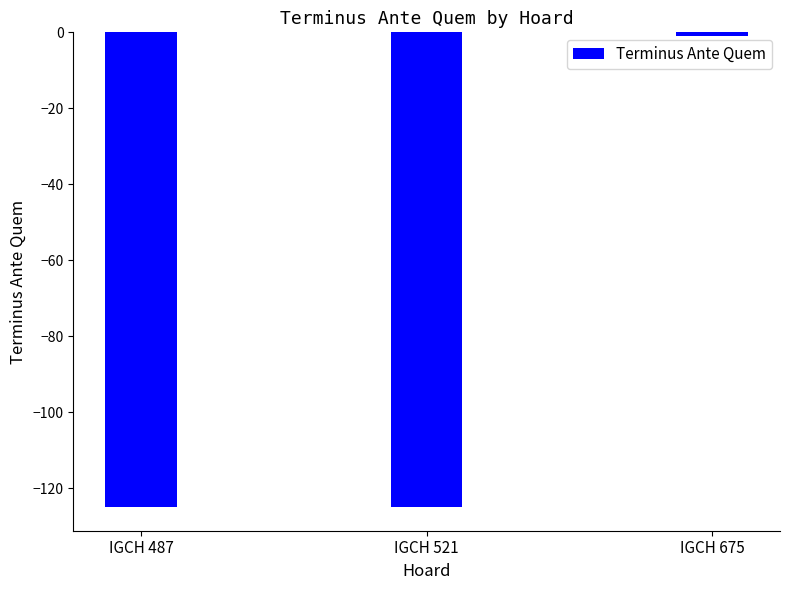

What is the minimum value shown in the chart?

-125